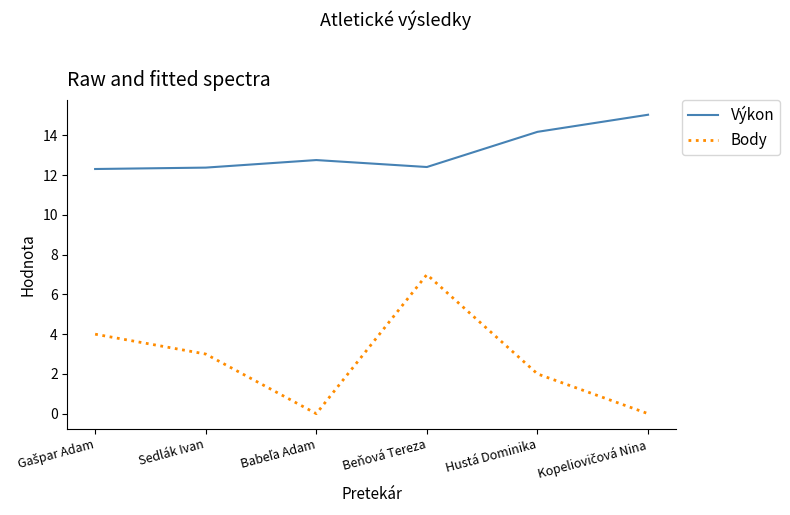

What is the difference between the second highest and minimum values in the Výkon series?

1.9